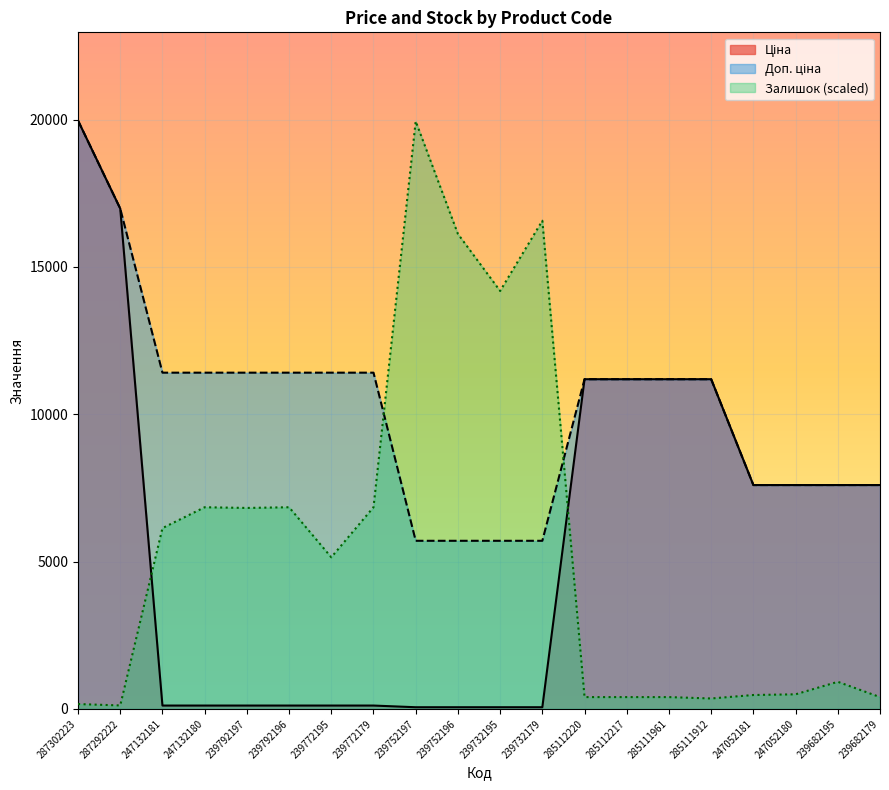

What is the average value of the Залишок series?

5478.3